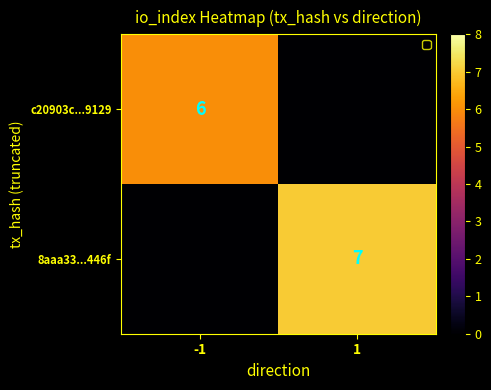

Is the value of 8aaa33...446f at 1 greater than the value of c20903c...9129 at -1?

Yes